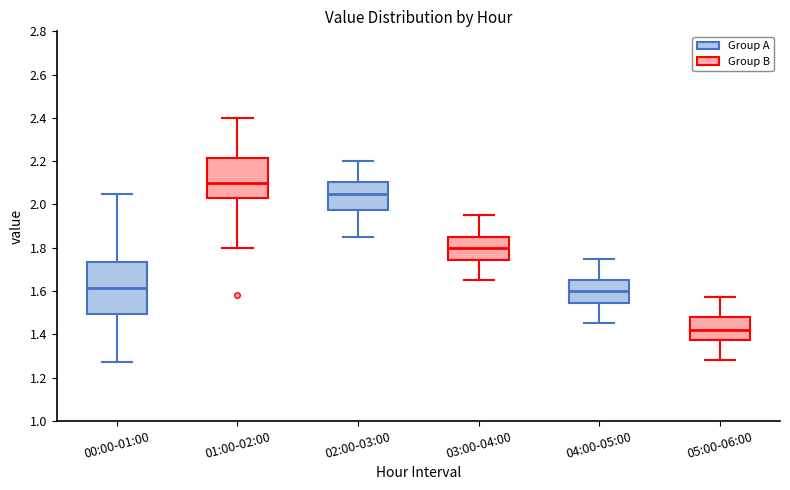

Which box's median line is the lowest?

05:00-06:00